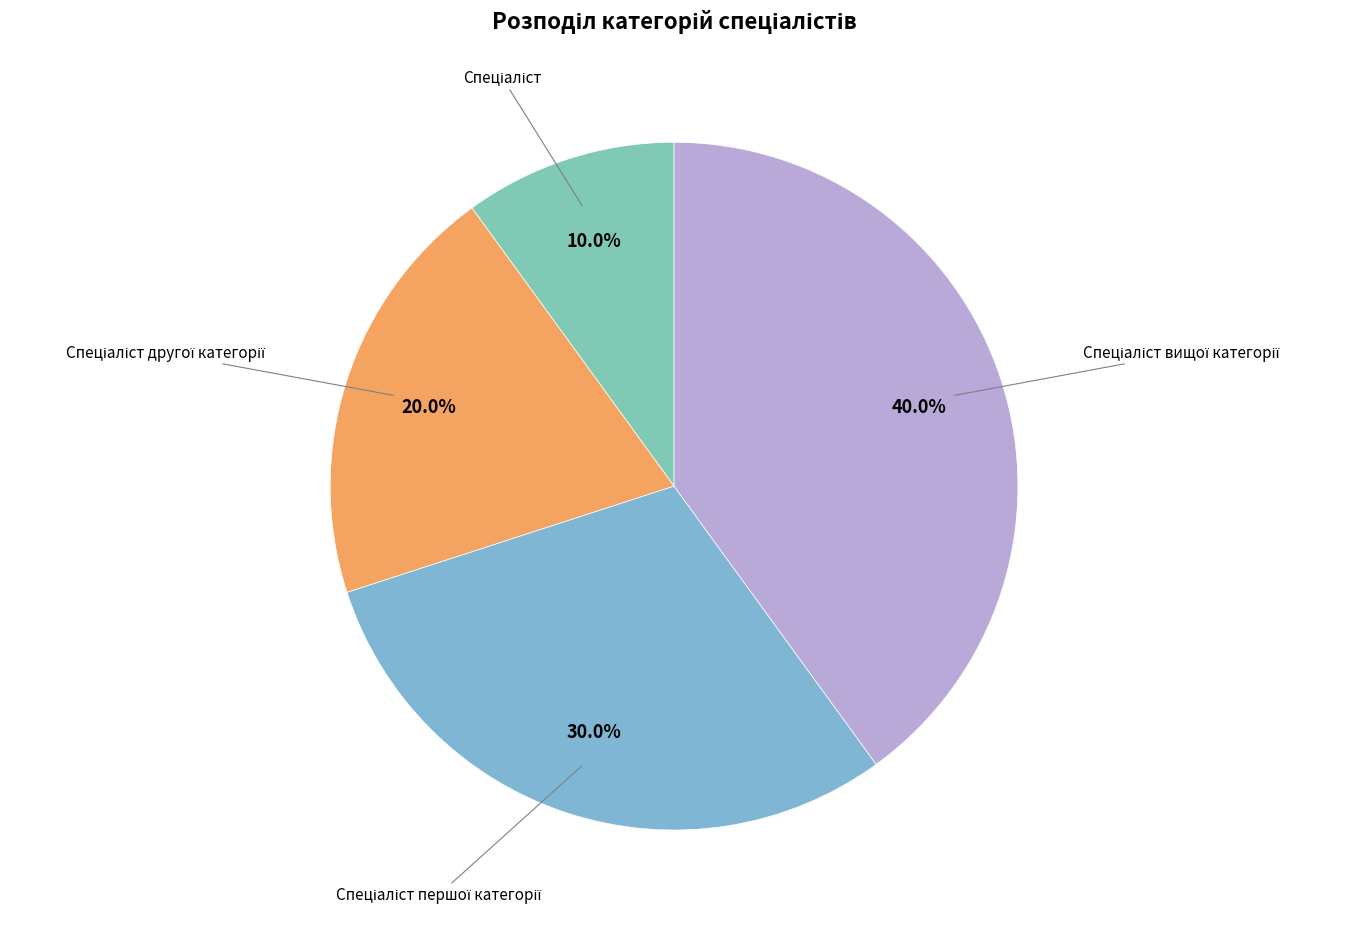

Is there a majority slice in this chart?

No